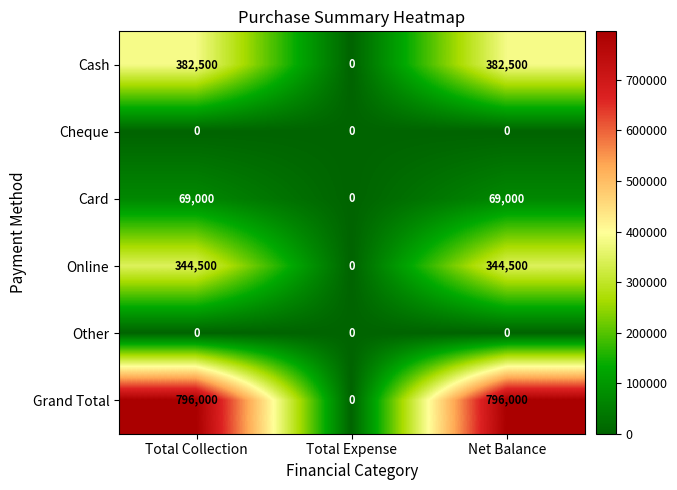

Which series has the widest spread of values?

Grand Total